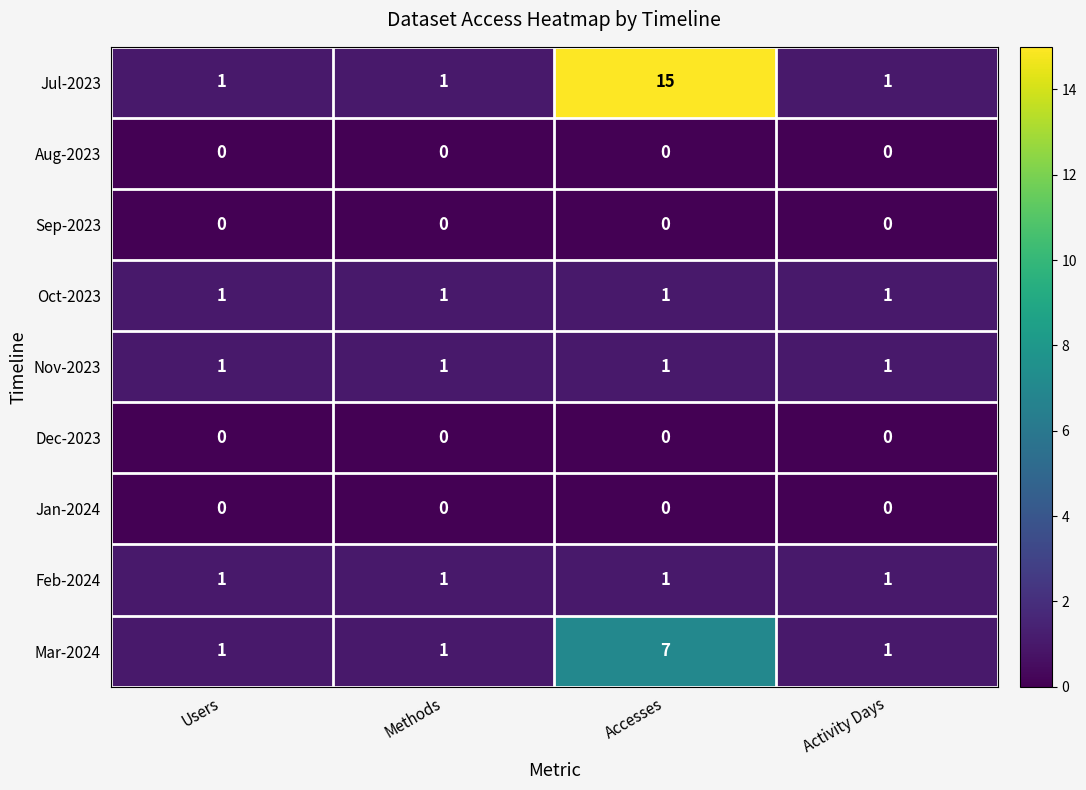

Which label corresponds to the largest value in the chart?

Accesses